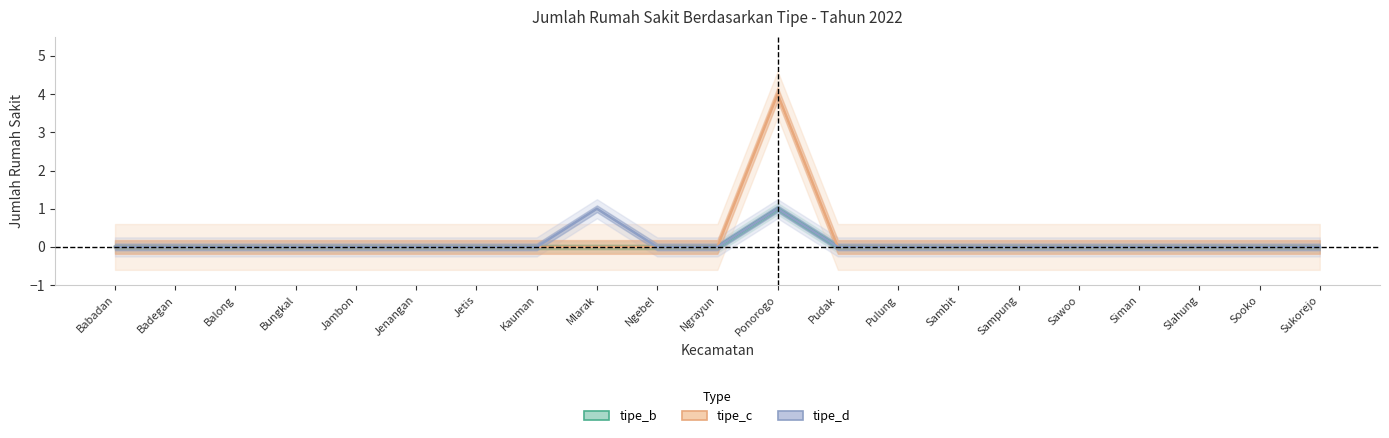

Is it true that tipe_b equals 0 at Mlarak?

True